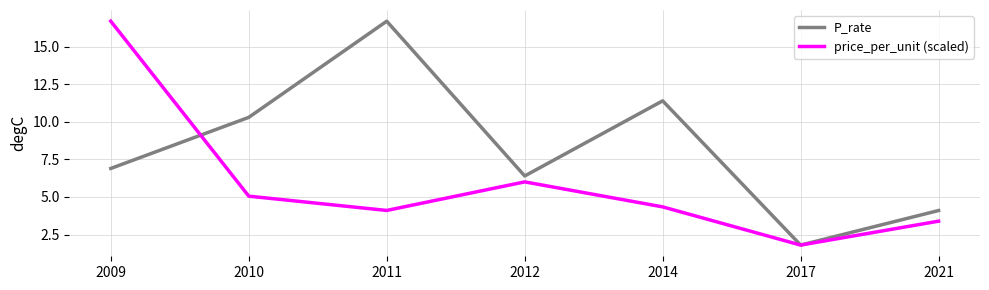

What is the difference between the P_rate values at 2014 and 2017?

9.6